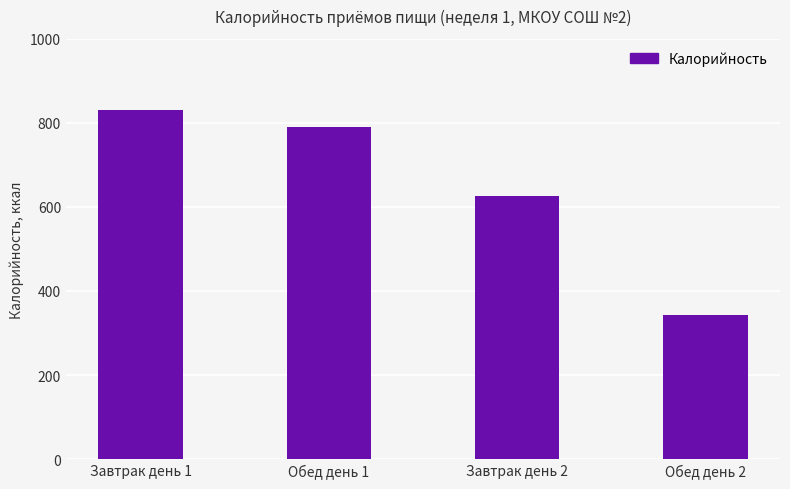

Between Завтрак день 1 and Обед день 2, which is larger?

Завтрак день 1